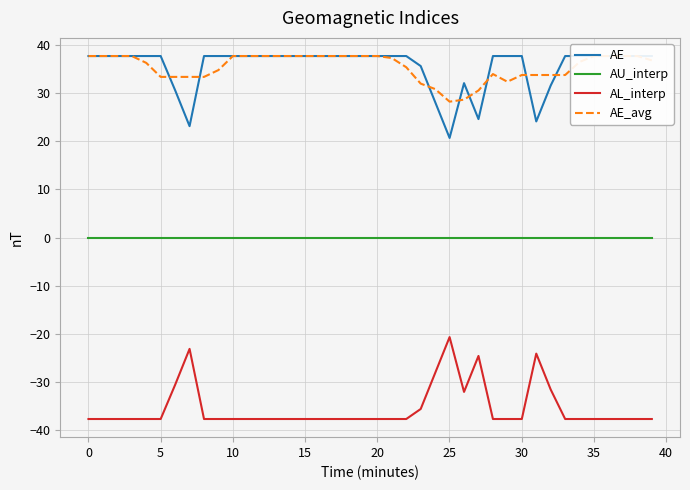

What is the lowest value of the AL_interp series?

-37.7